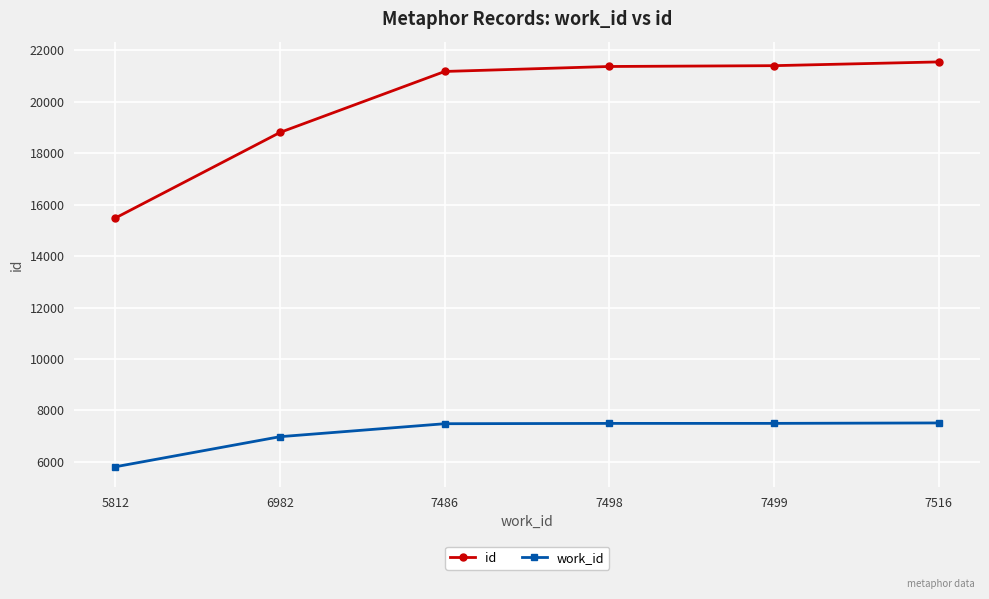

True or false: work_id and id intersect in this chart.

False